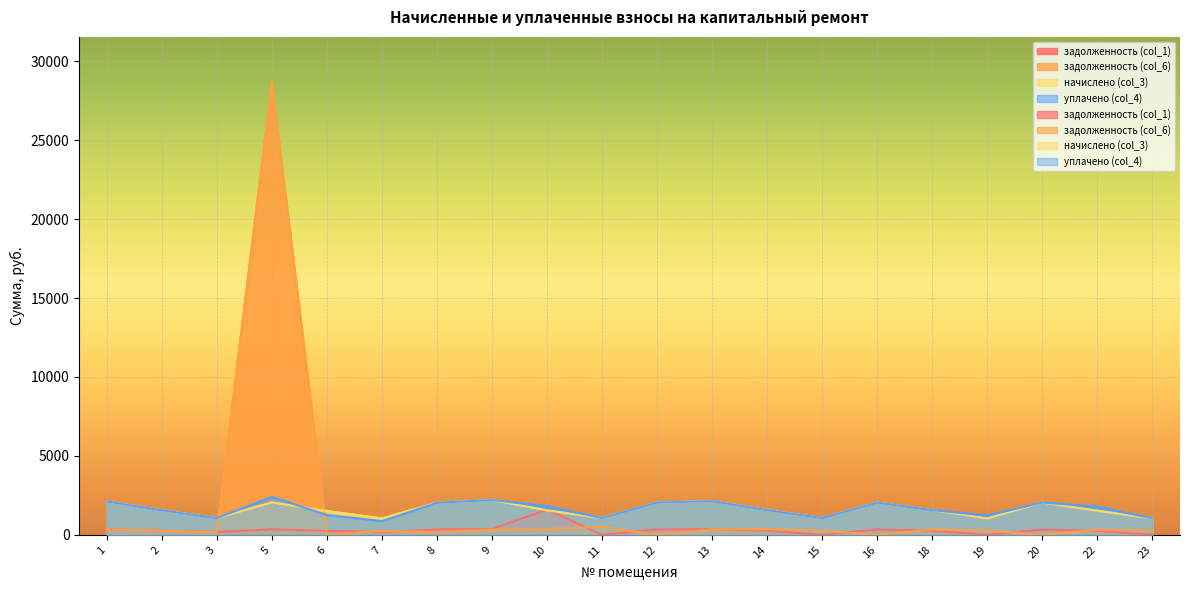

What is the spread (max minus min) of values at 11?

1055.8